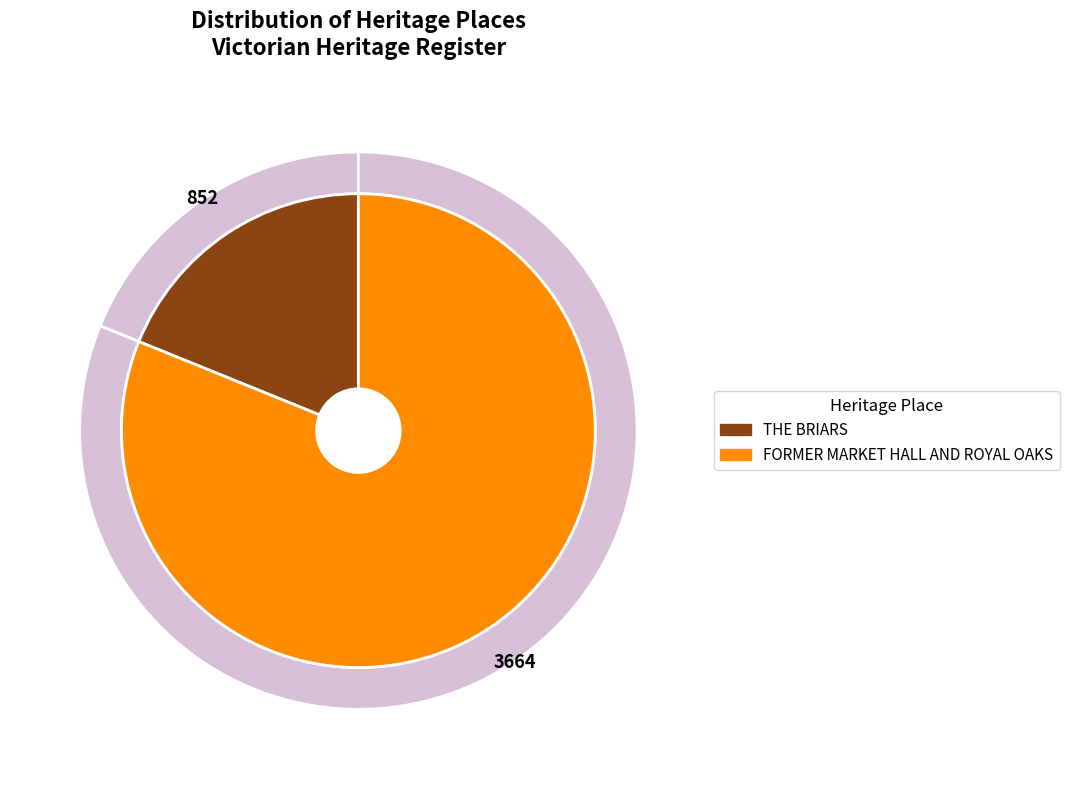

The FORMER MARKET HALL AND ROYAL OAKS slice represents 88% of the pie. True or false?

False